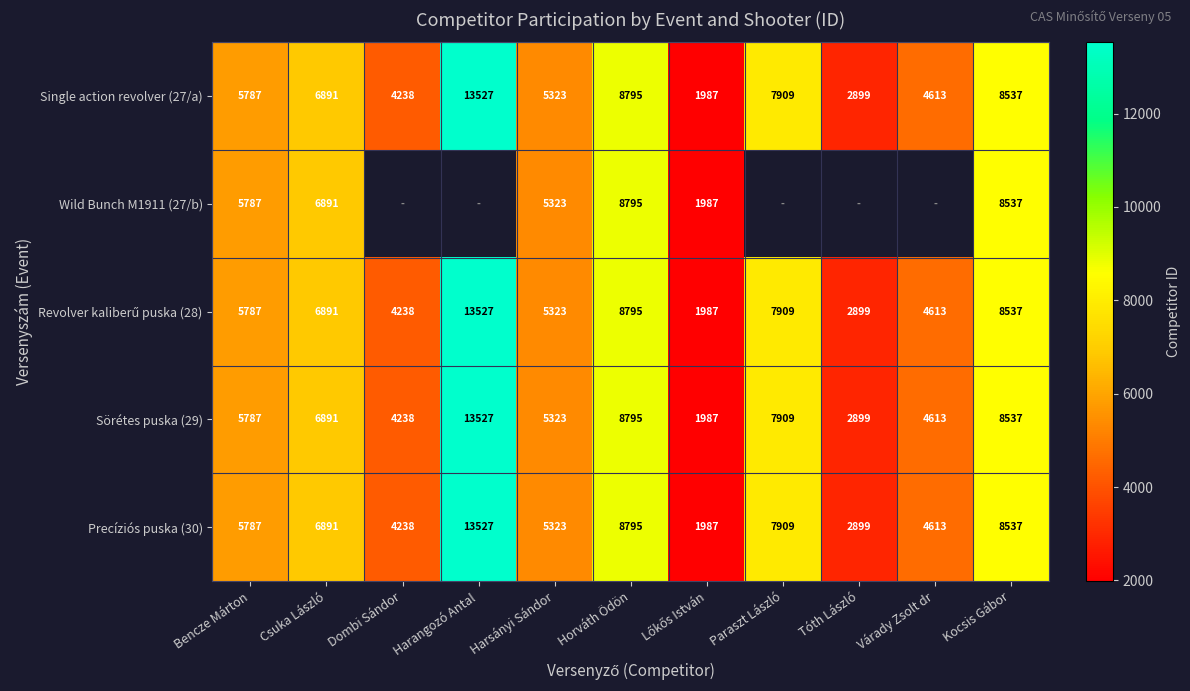

At which label does Single action revolver (27/a) reach its peak?

Harangozó Antal